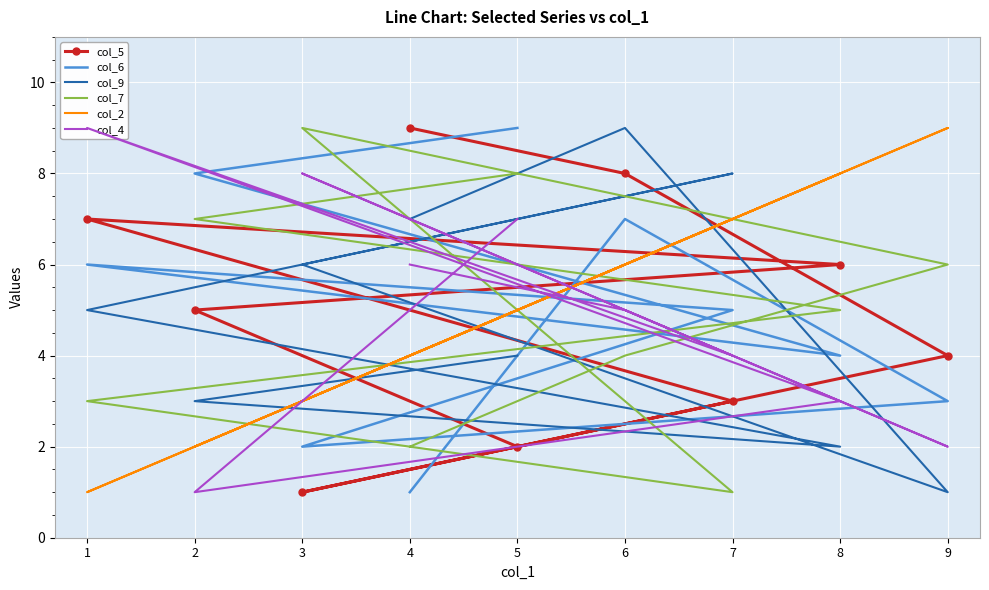

Which series changed the most between 3 and 4?

col_5